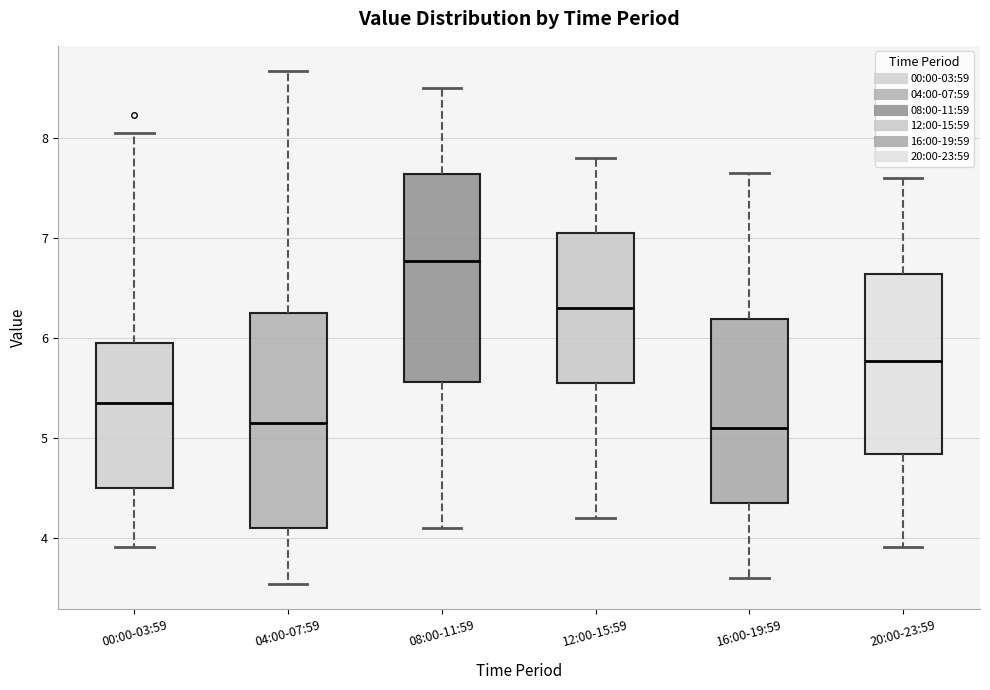

Where does the upper whisker of the box for 16:00-19:59 end on the y-axis? The values are not printed on the chart, so give them approximately, as read against the axis.

7.7